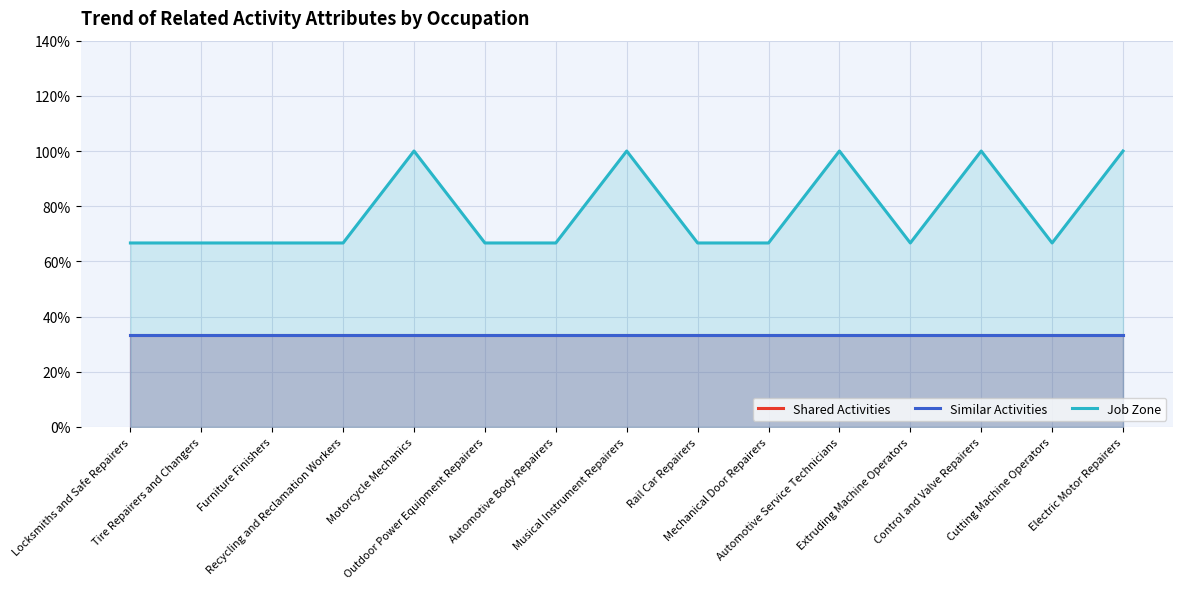

What is the approximate value of Job Zone at Cutting Machine Operators?

0.7